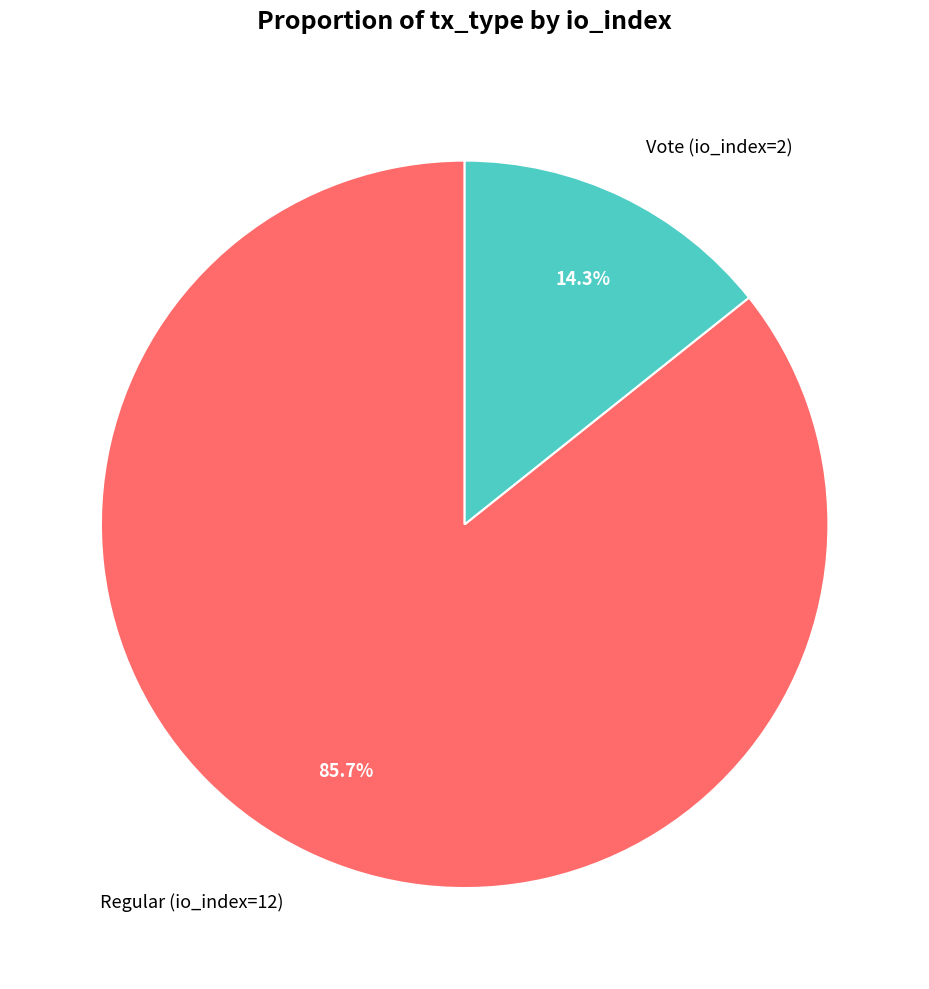

What percentage is the Vote (io_index=2) slice, to the nearest percent?

14%